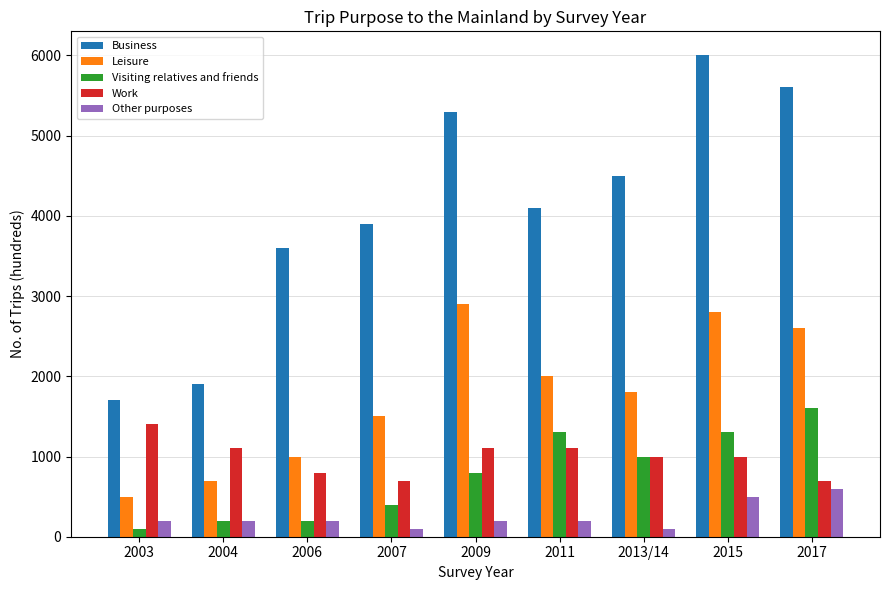

Which series has the widest spread of values?

Business